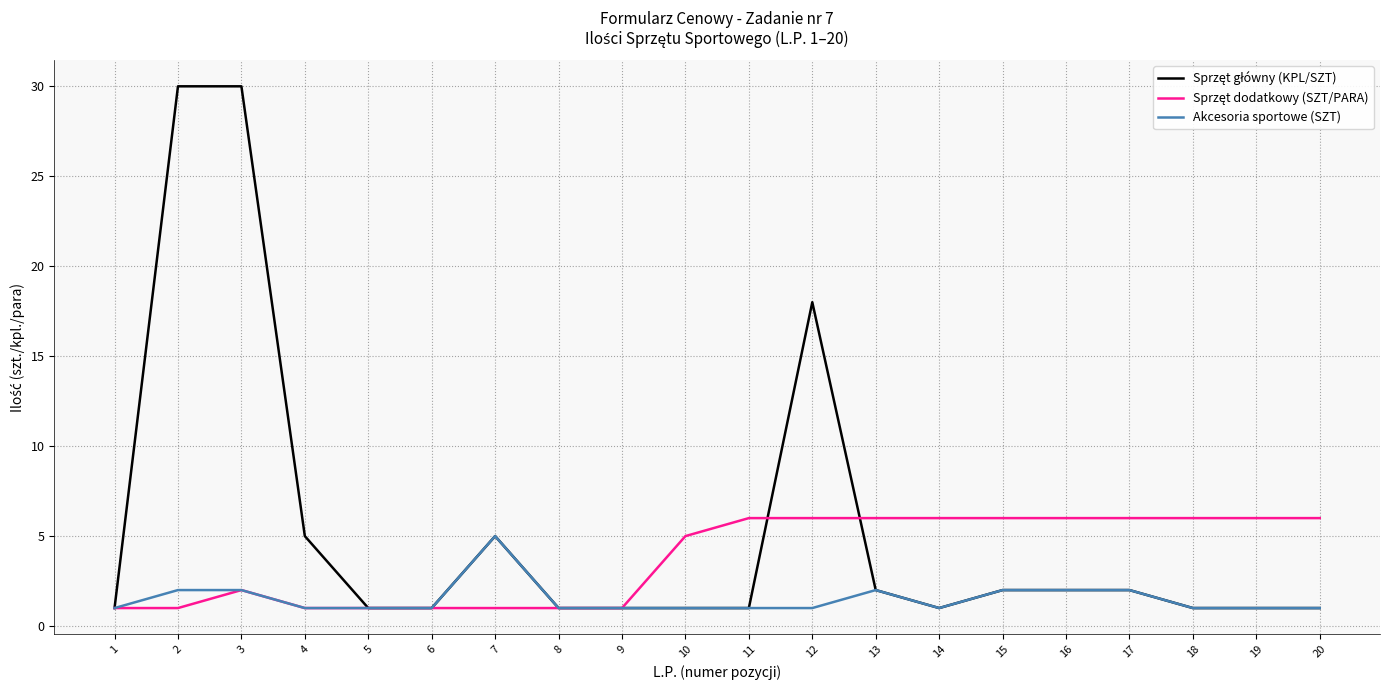

What is the total value across all series at 3?

34